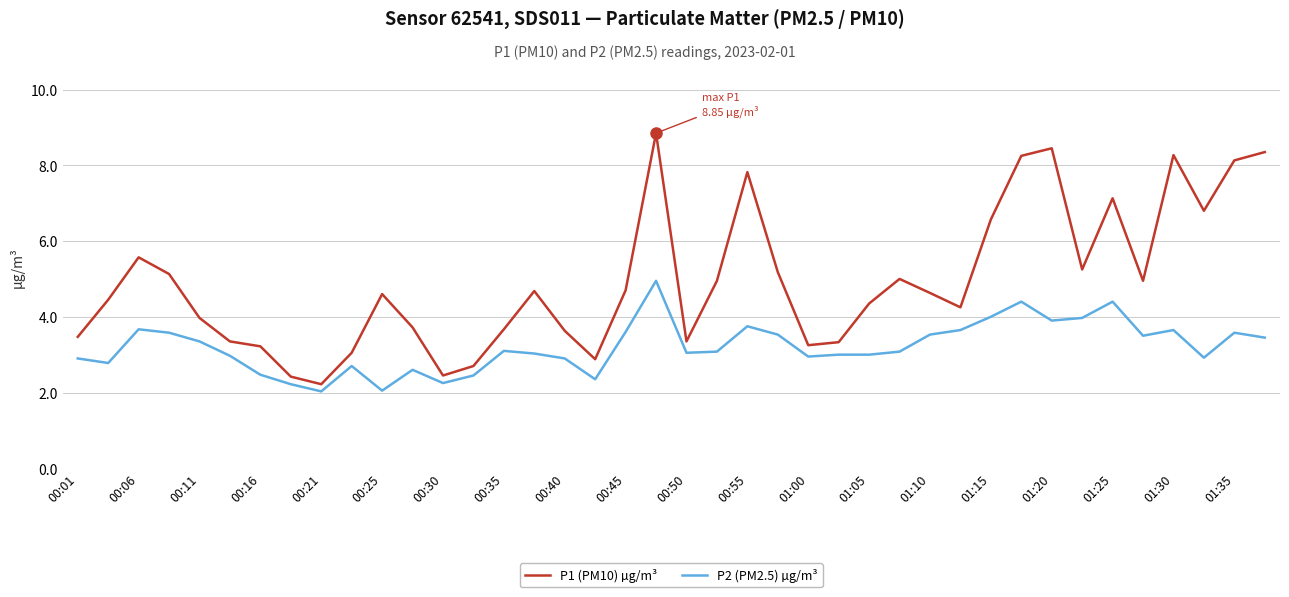

Rank the series by their average value, from lowest to highest.

P2 (PM2.5) µg/m³, P1 (PM10) µg/m³